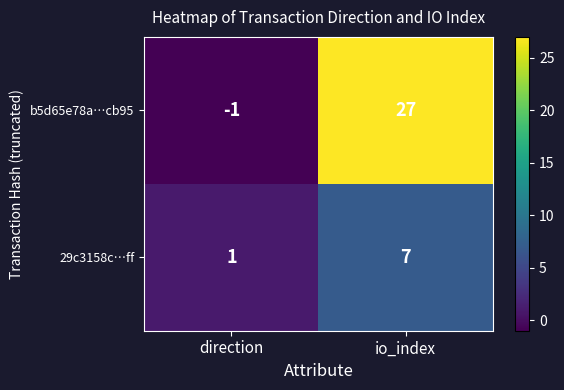

Reading right to left, transcribe all the data shown in this chart.

b5d65e78a…cb95: 27	-1
29c3158c…ff: 7	1